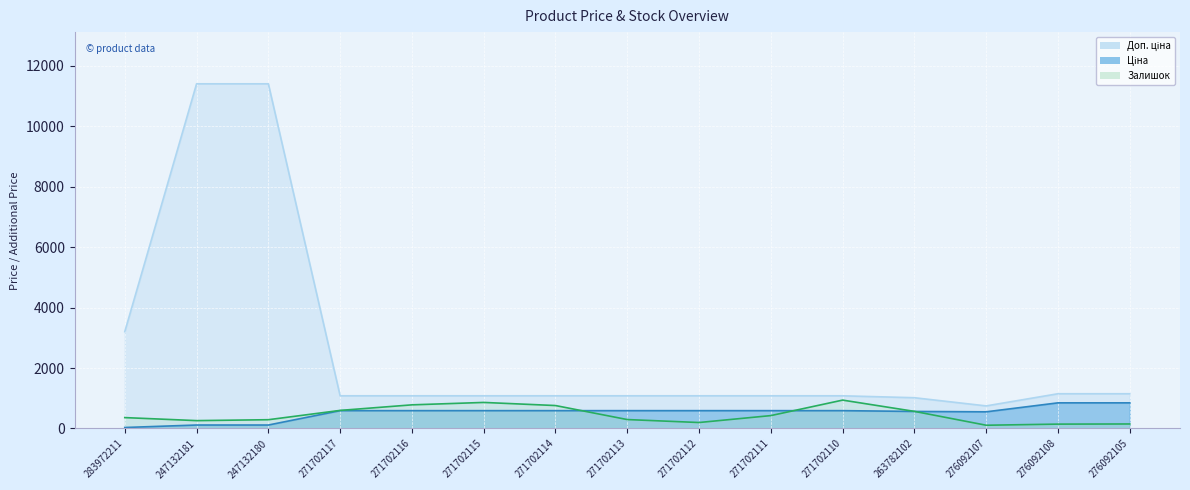

Where is Доп. ціна nearest to the value 6078?

283972211